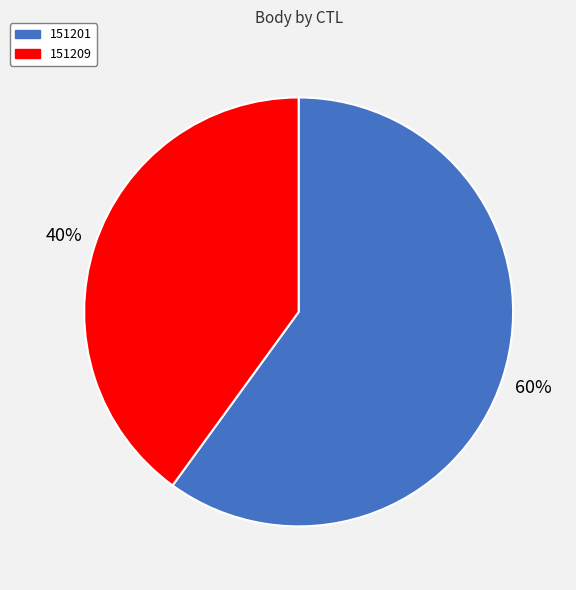

Between 151201 and 151209, which is larger?

151201